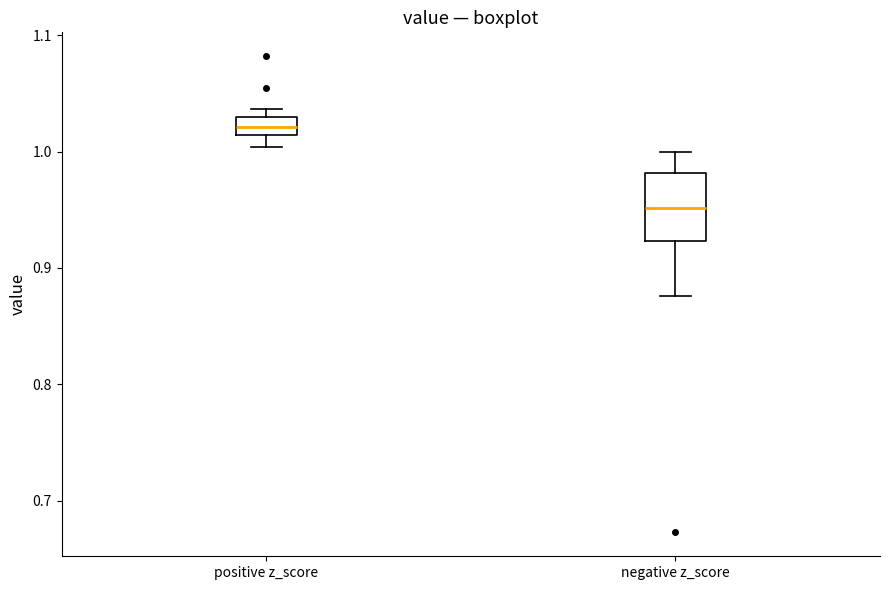

Which box is the tallest, from its lower edge to its upper edge?

negative z_score